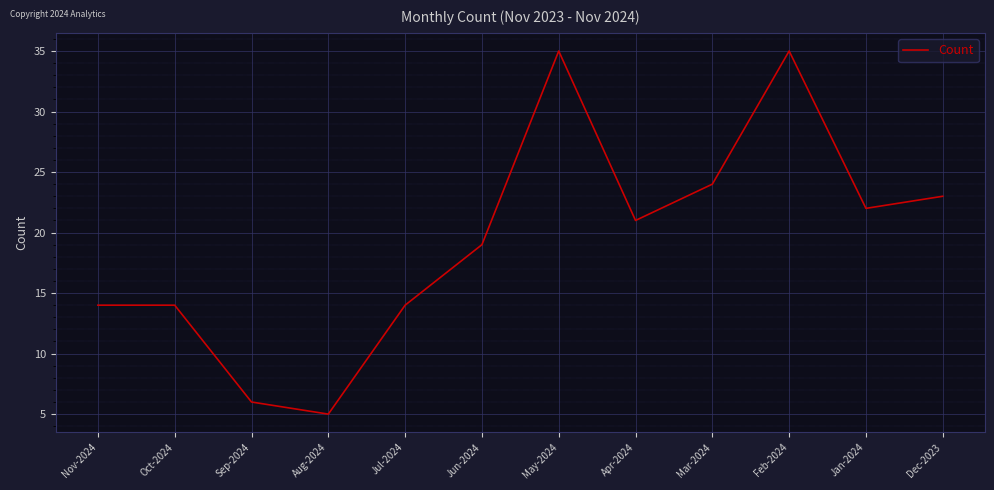

What is the smallest value displayed?

5